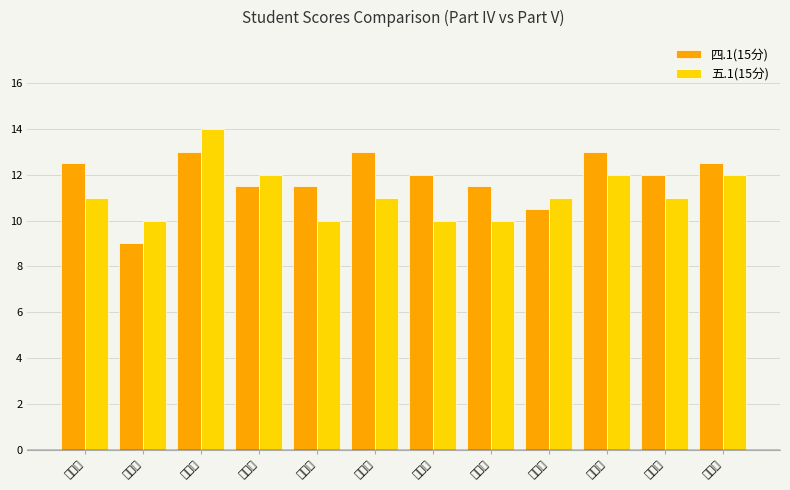

The 四.1(15分) series shows 12.0 at 续立灿. True or false?

True